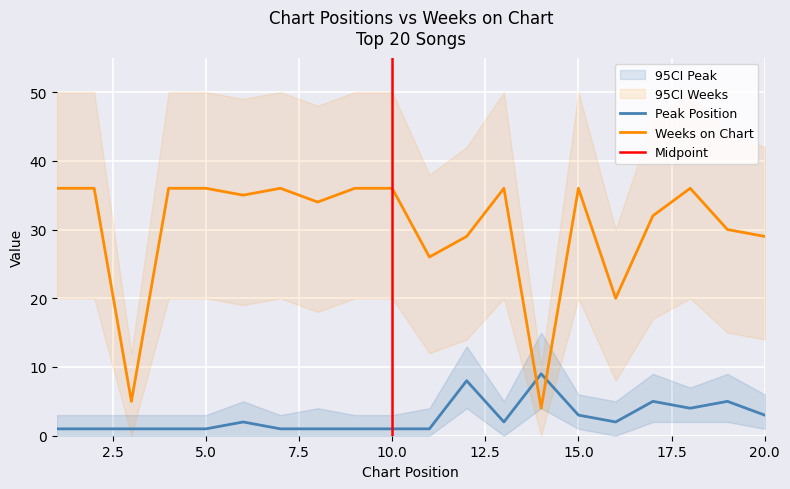

The Weeks on Chart series shows 29 at 20. True or false?

True